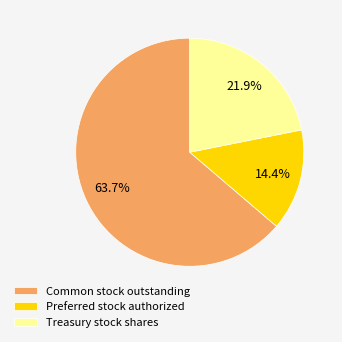

Approximately how many times larger is the value at Common stock outstanding compared to Treasury stock shares?

2.9